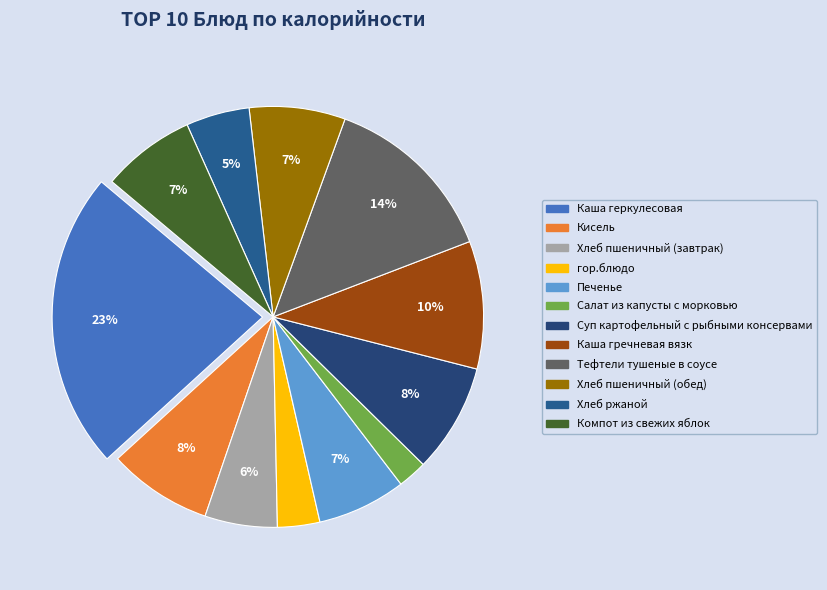

Is Хлеб ржаной the majority of the pie?

No